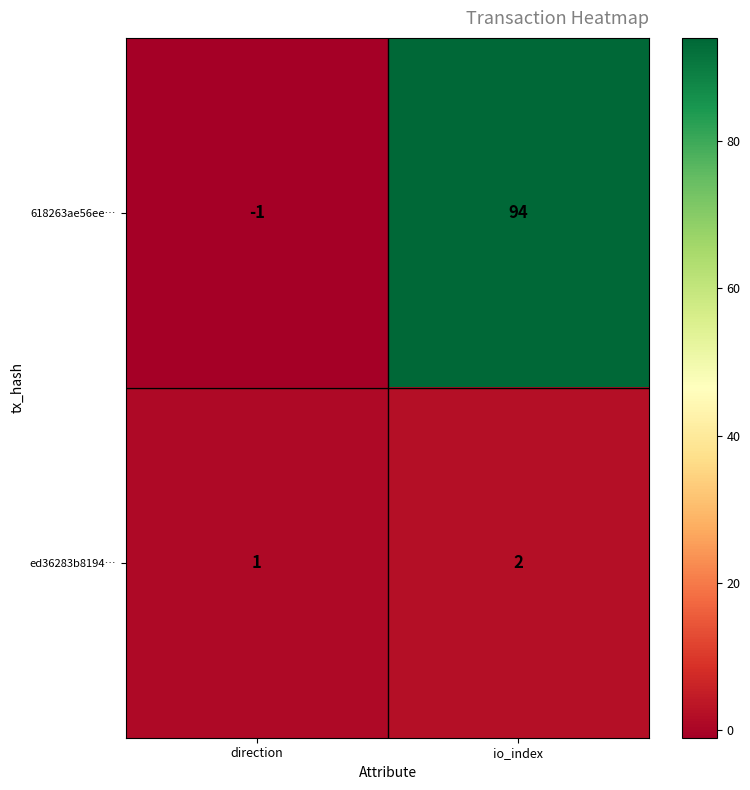

At which category is the sum across all series the highest?

io_index